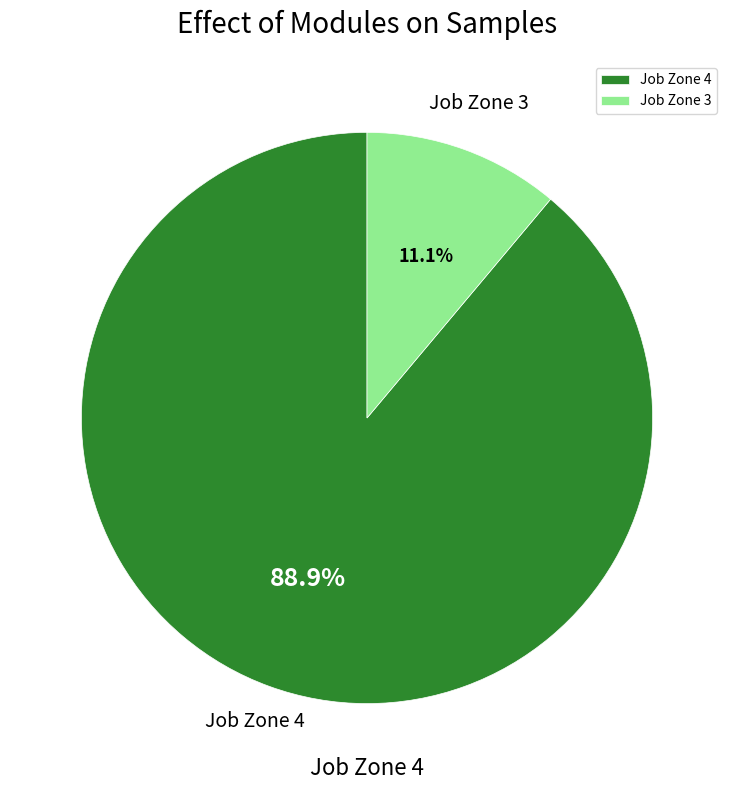

What percentage do Job Zone 4 and Job Zone 3 together represent?

100.0%